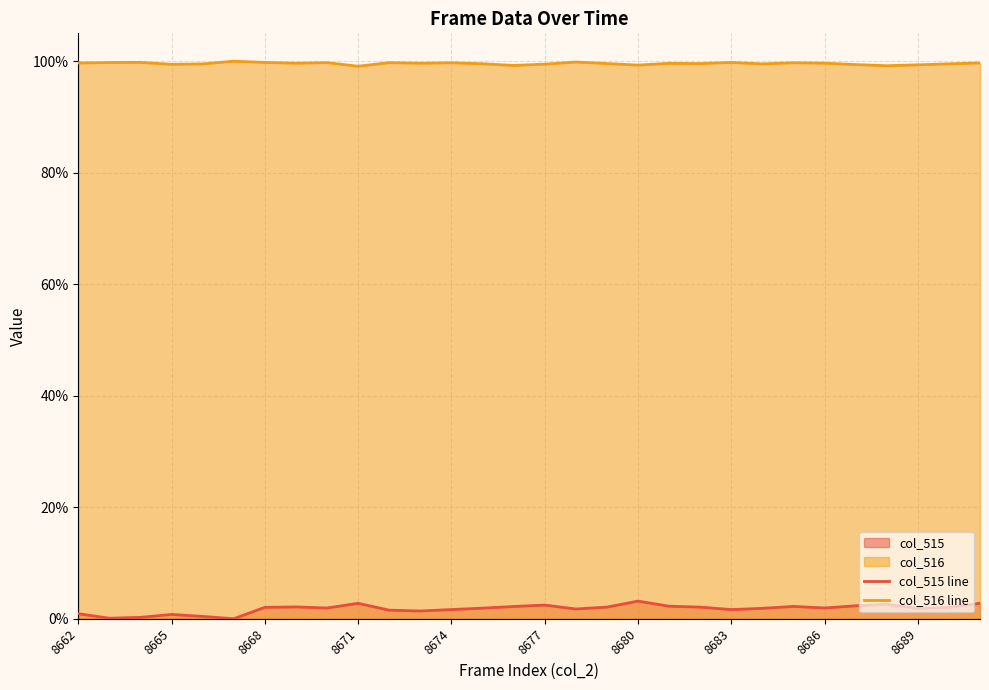

Which series has the largest range (max minus min)?

col_515 line